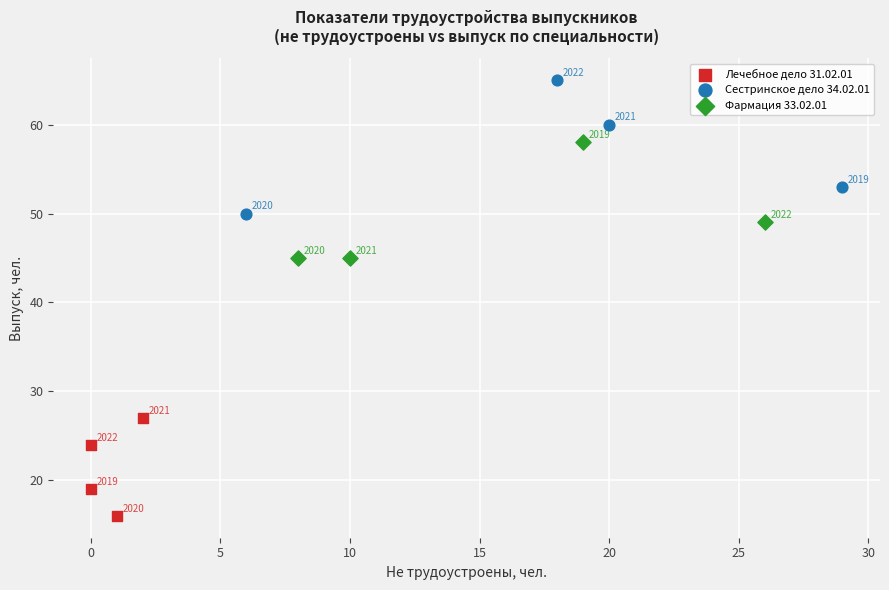

Which series reaches the maximum Y coordinate?

Сестринское дело 34.02.01